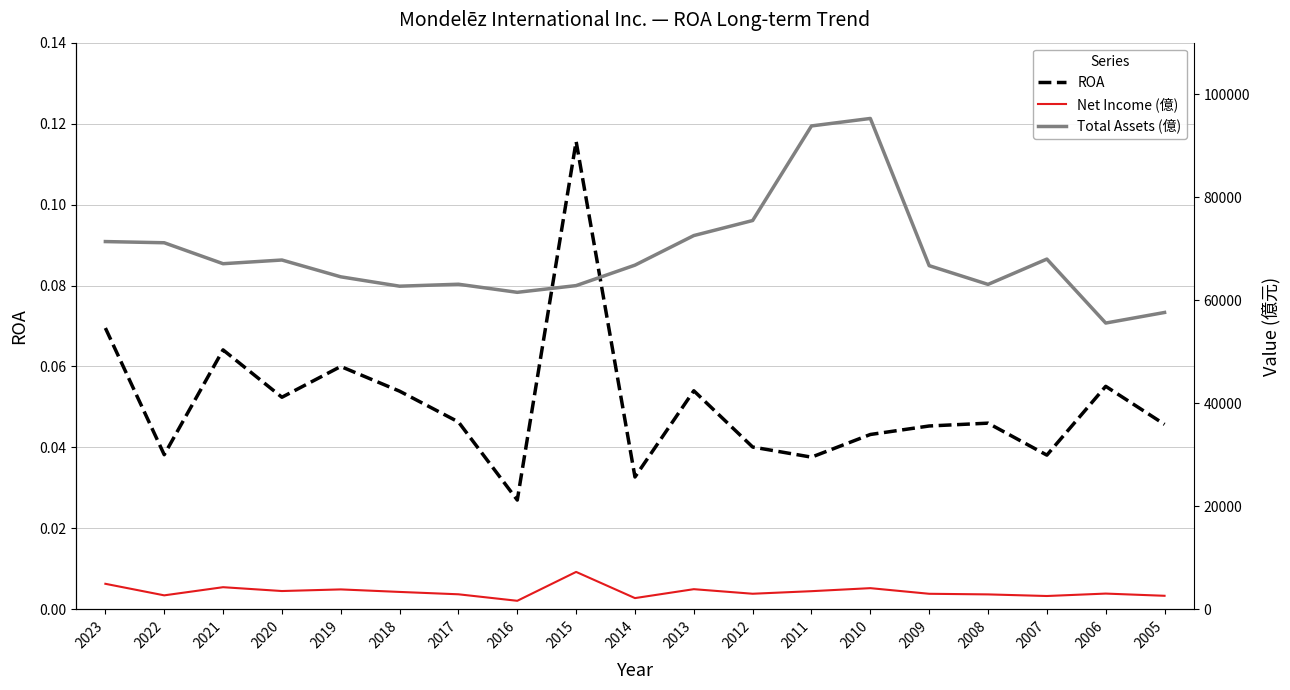

True or false: Total Assets (億) and Net Income (億) intersect in this chart.

False